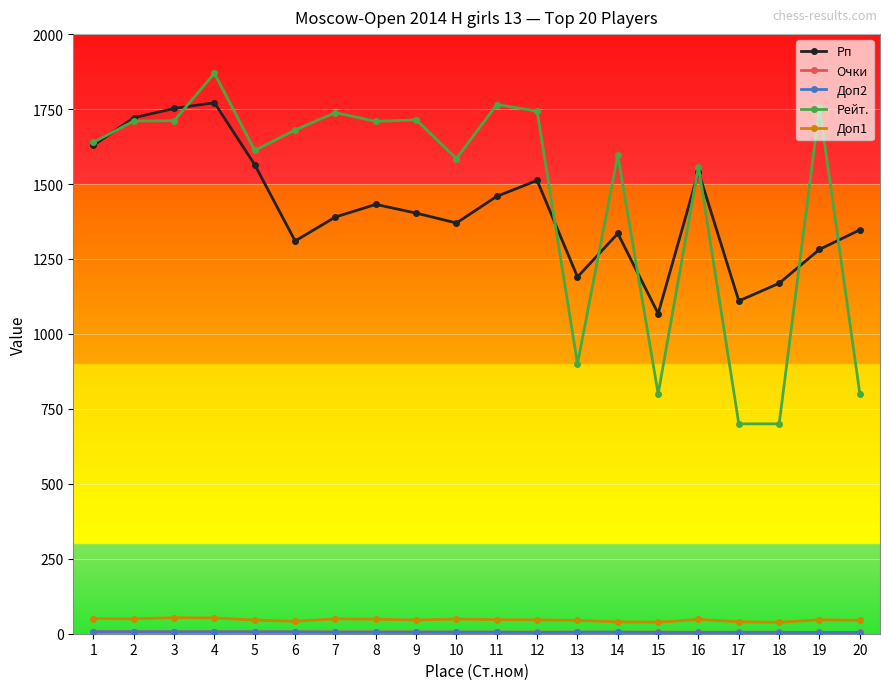

What is the maximum value shown in the chart?

1869.0